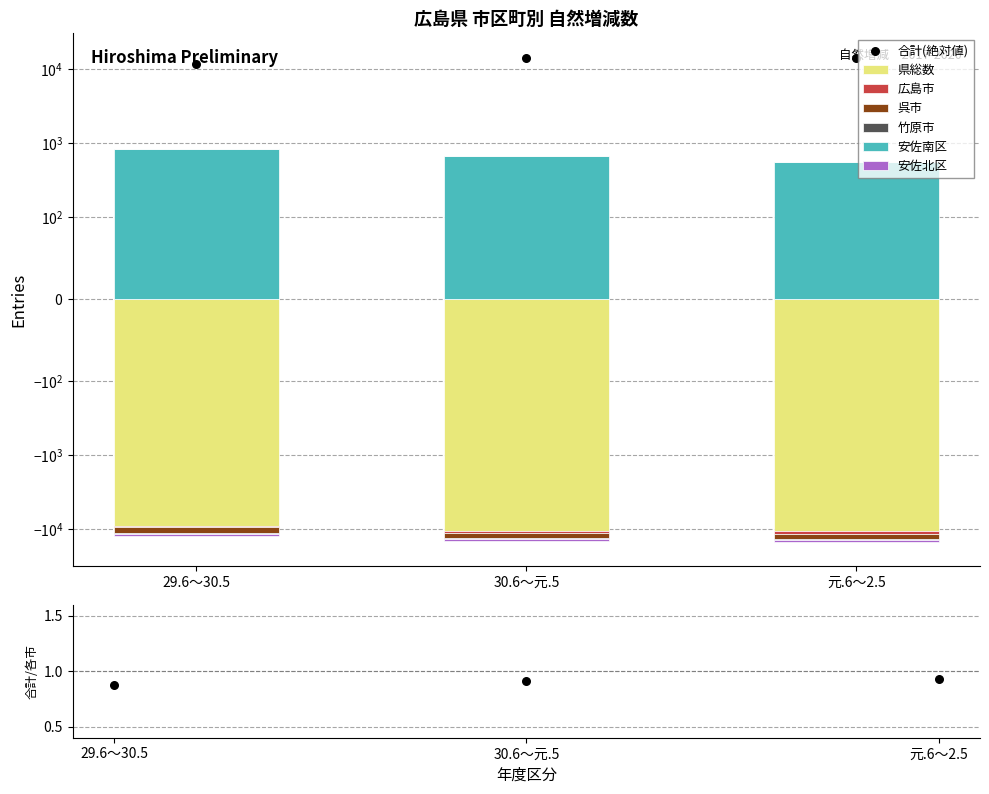

Which series has the largest Y range (max minus min)?

県総数